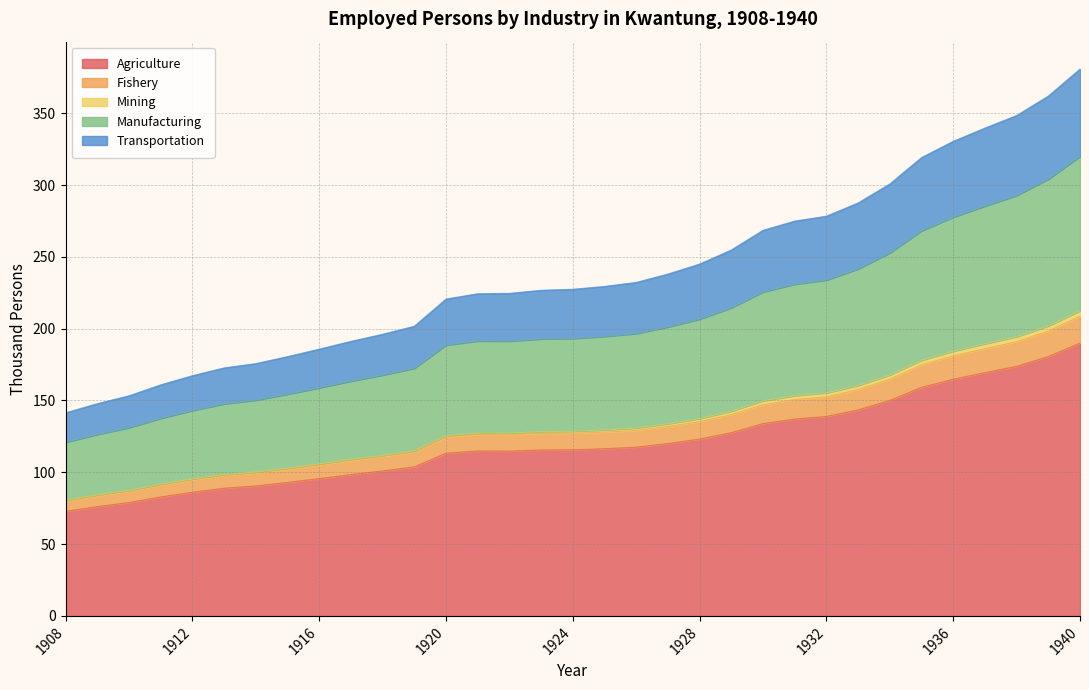

Is it true that Agriculture equals 164.8 at 1936?

True